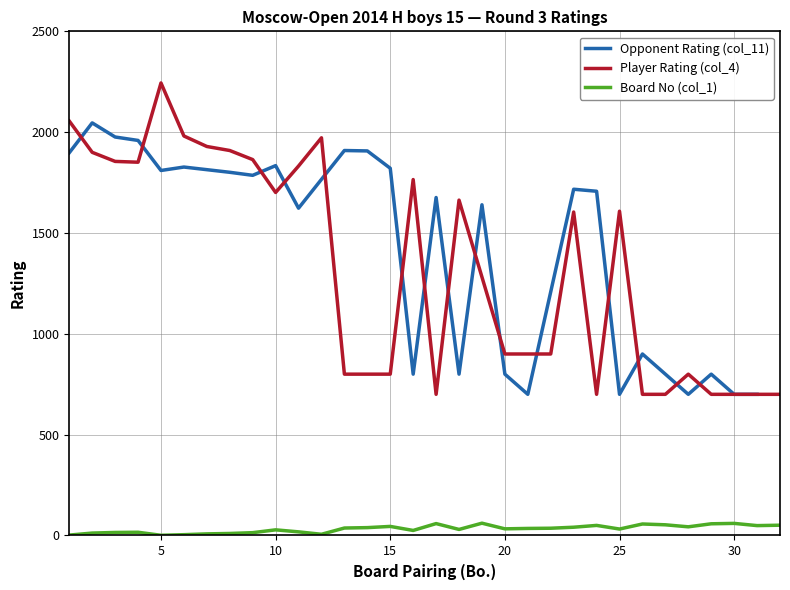

At which category does Board No (col_1) reach its first local valley?

5